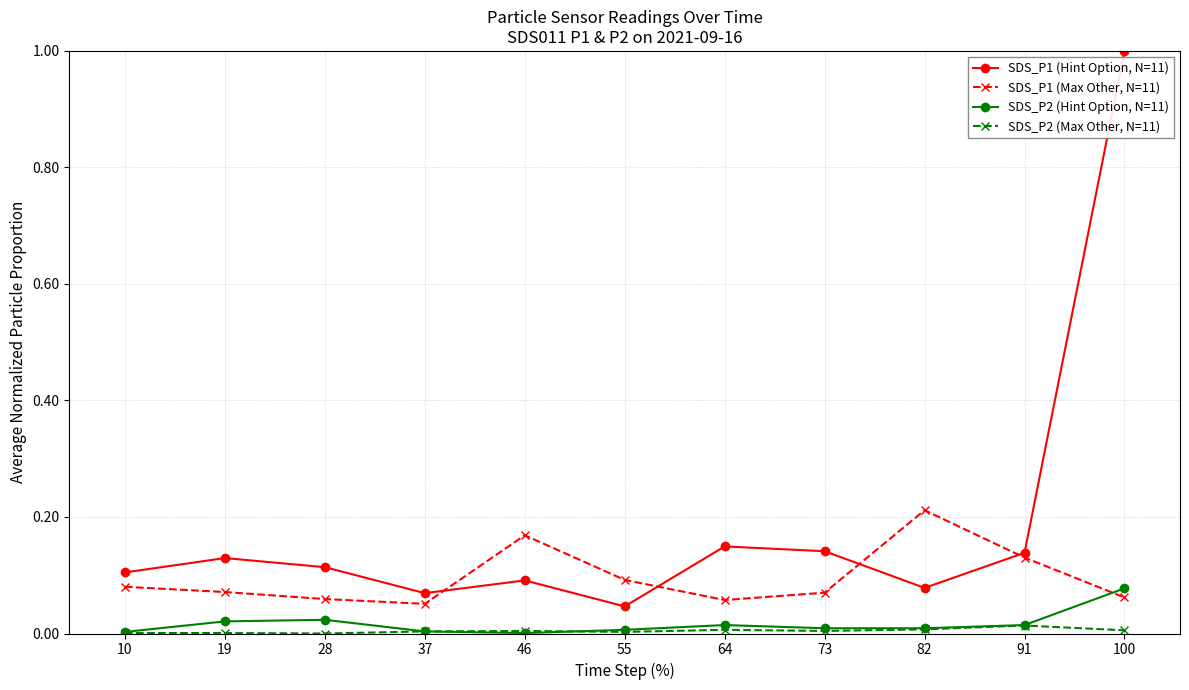

True or false: SDS_P1 (Hint Option, N=11) has more than 2 interior local peaks.

True